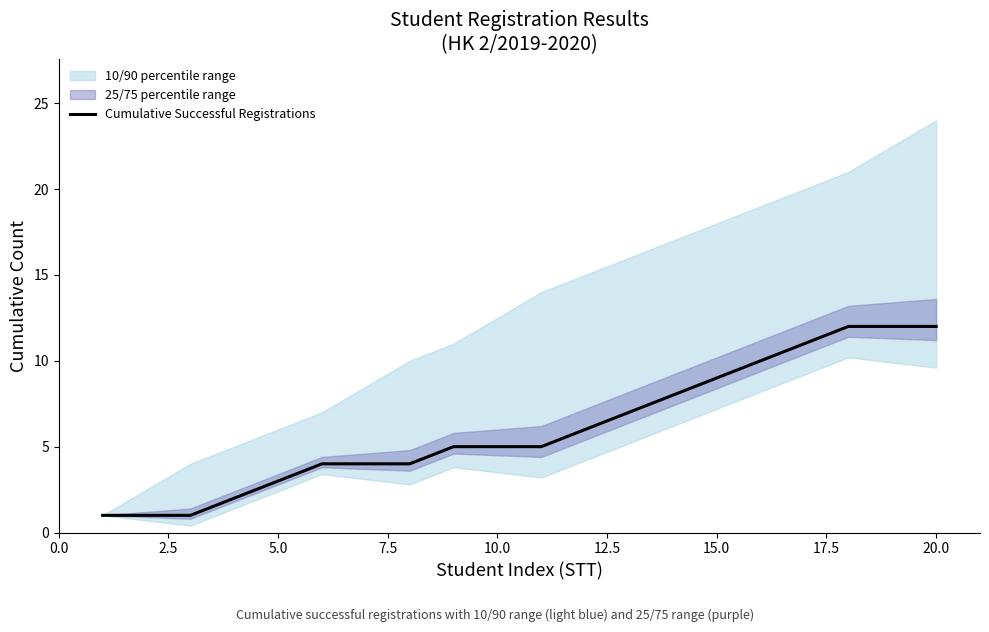

Is this an area chart (filled region under the line)?

No